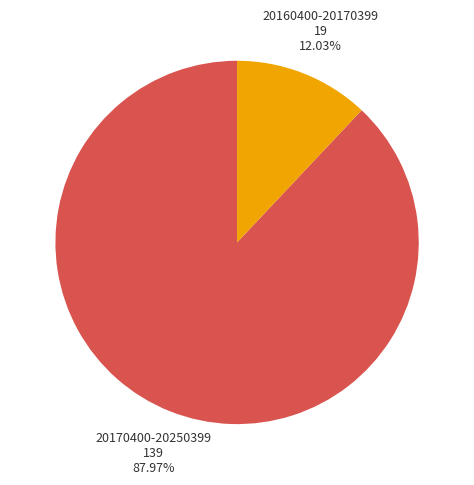

Which slice is the smallest?

20160400-20170399